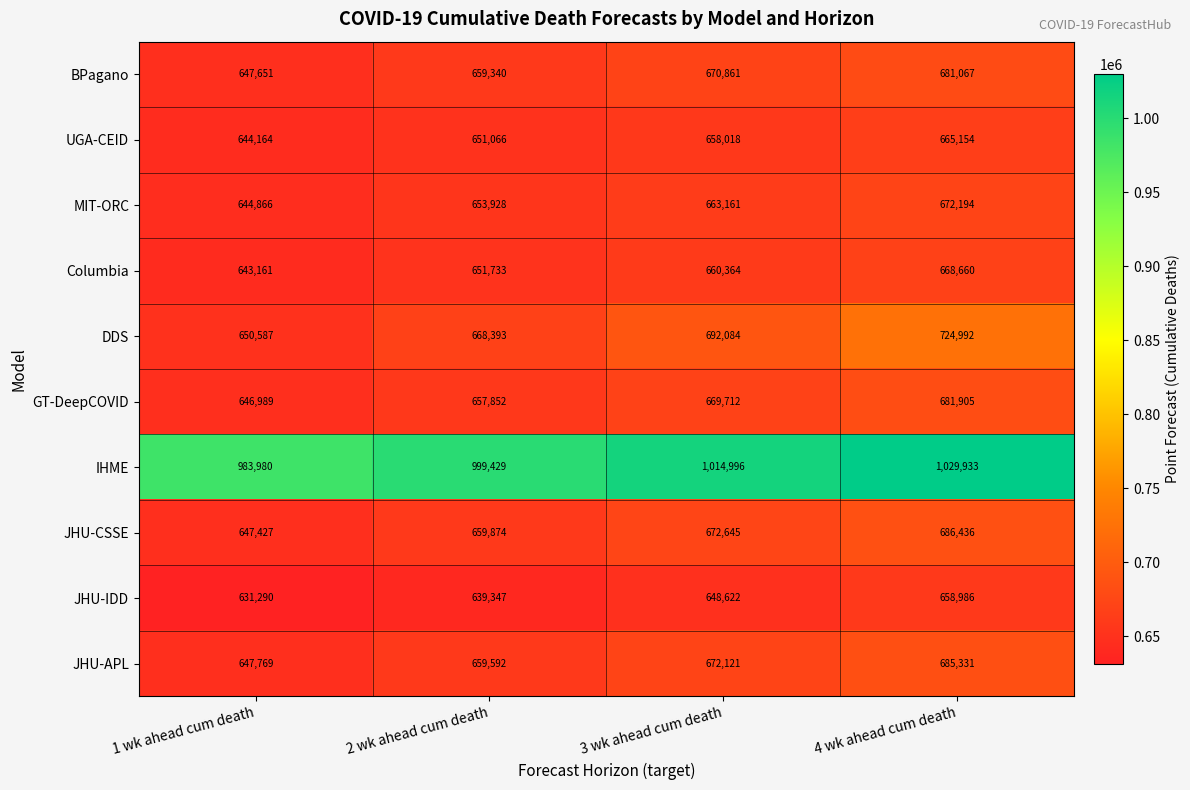

Which category has the highest value in the DDS series?

4 wk ahead cum death